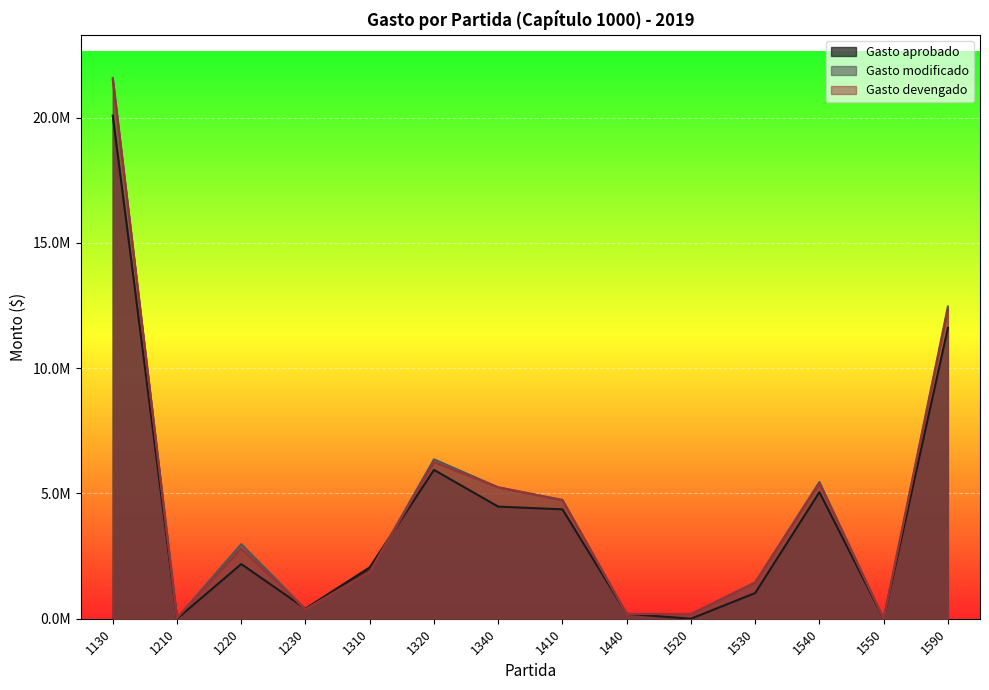

How many data points in Gasto devengado are above 2801655?

7